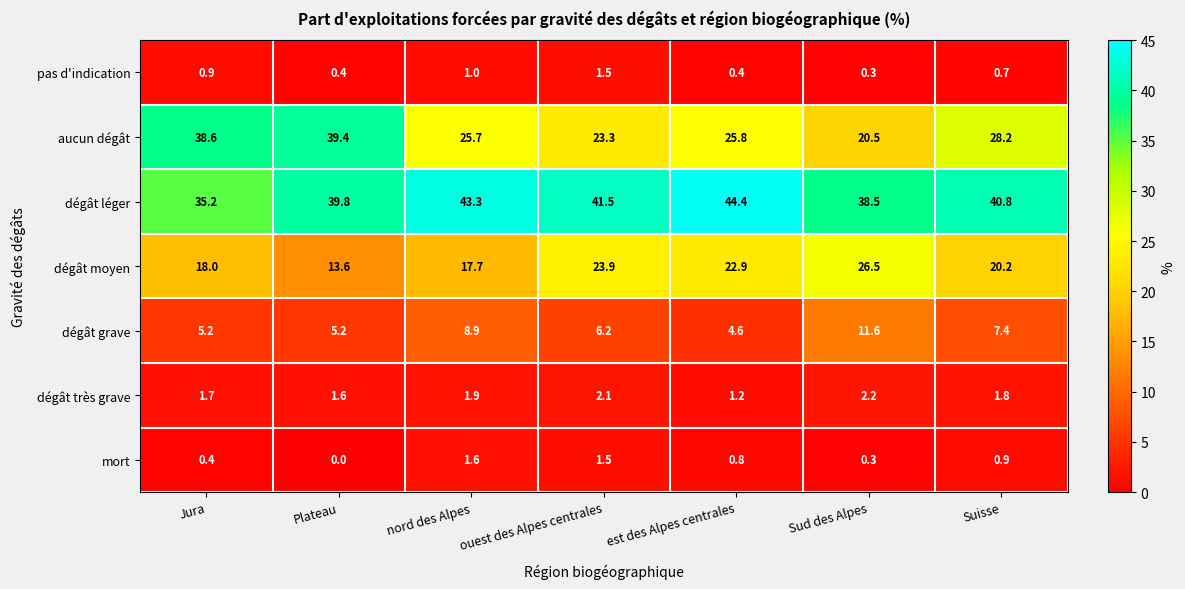

What is the minimum value for dégât grave?

4.6